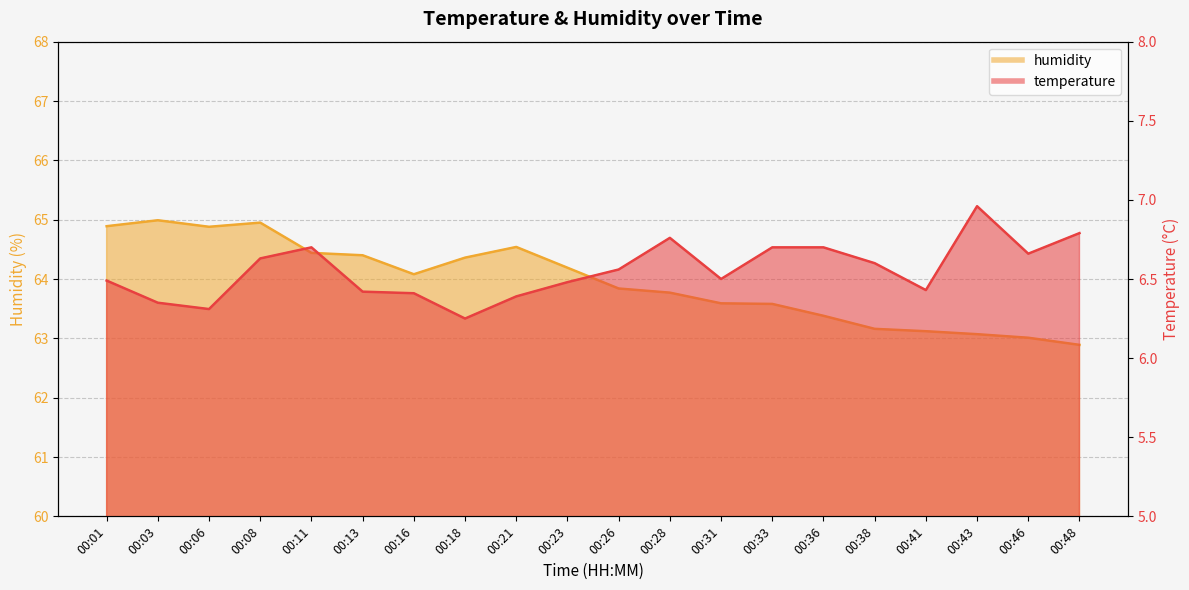

What is the difference between the temperature values at 00:06 and 00:28?

0.5